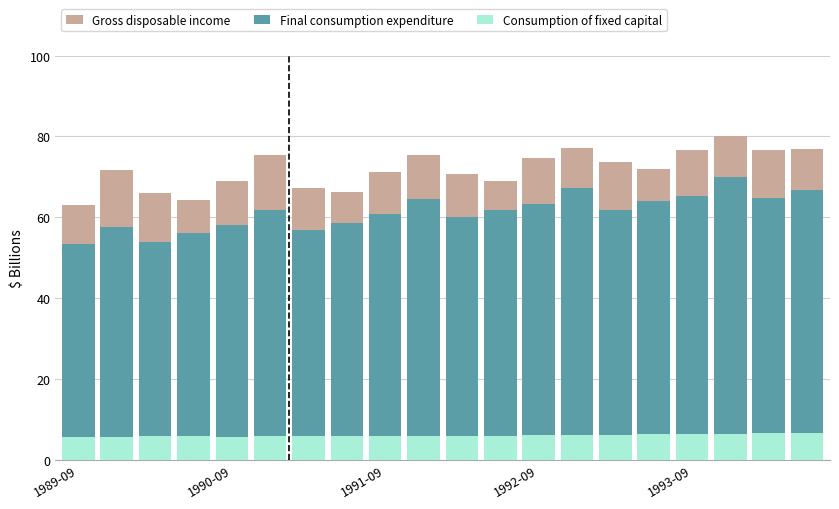

What position from the right is 18?

2